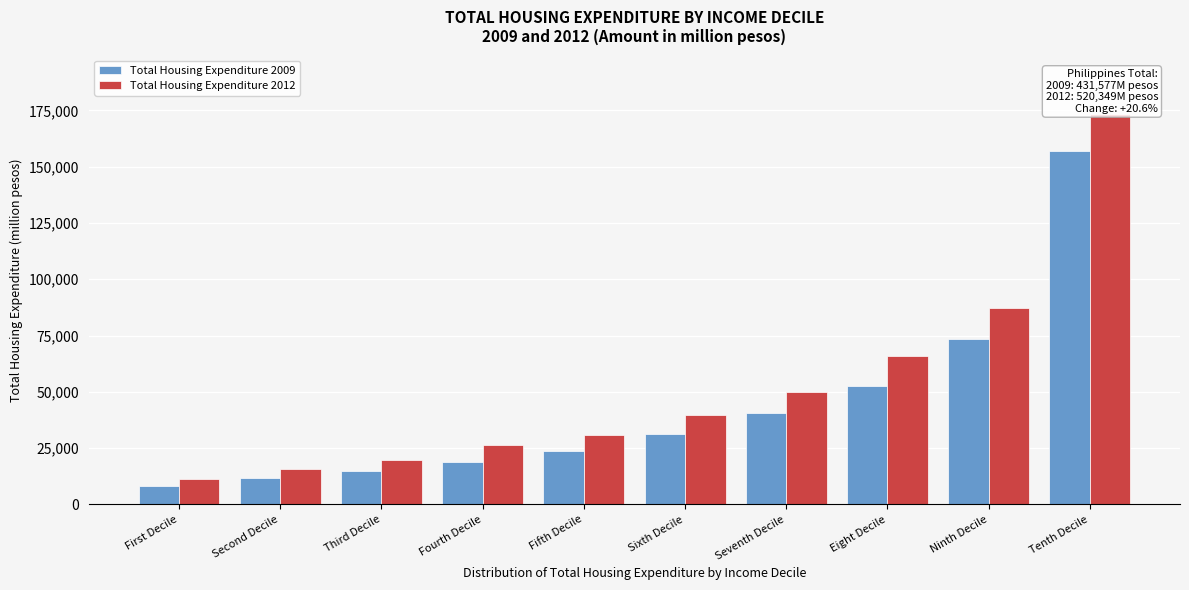

Reading right to left, transcribe all the data shown in this chart.

Total Housing Expenditure 2009: Tenth Decile=157004	Ninth Decile=73310	Eight Decile=52602	Seventh Decile=40471	Sixth Decile=31236	Fifth Decile=23829	Fourth Decile=18690	Third Decile=14681	Second Decile=11687	First Decile=8066
Total Housing Expenditure 2012: Tenth Decile=173331	Ninth Decile=87336	Eight Decile=66082	Seventh Decile=49933	Sixth Decile=39887	Fifth Decile=31049	Fourth Decile=26238	Third Decile=19597	Second Decile=15690	First Decile=11206